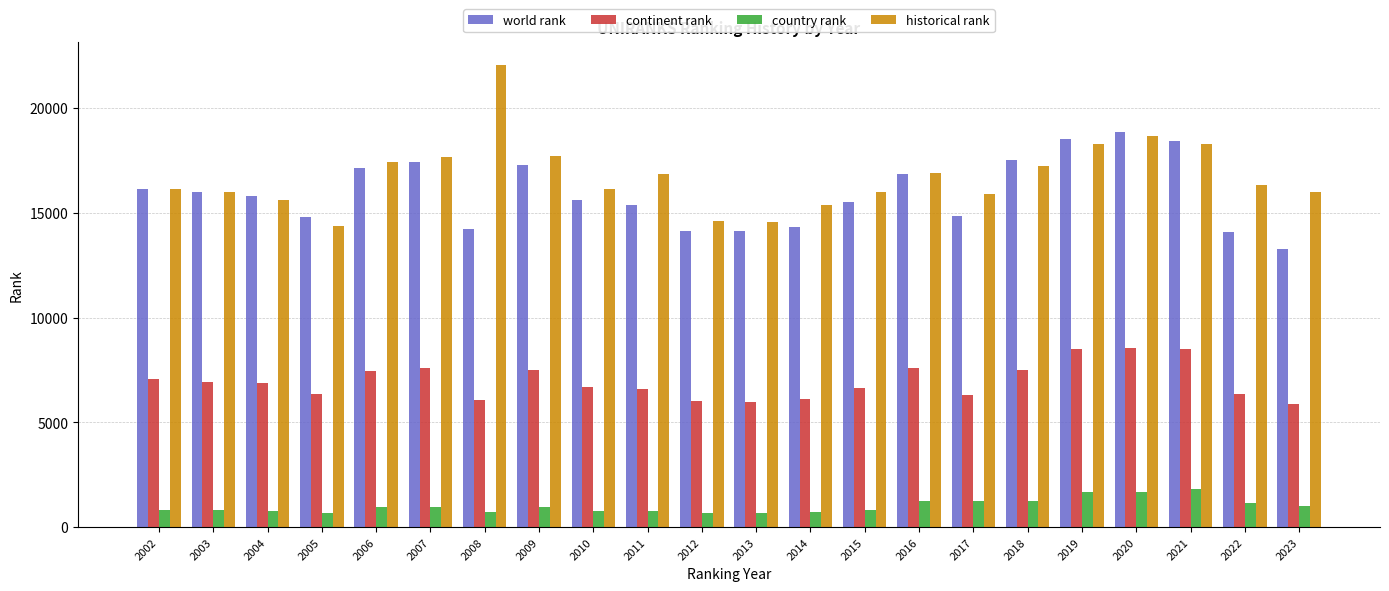

Which category has the highest value across all series?

2008